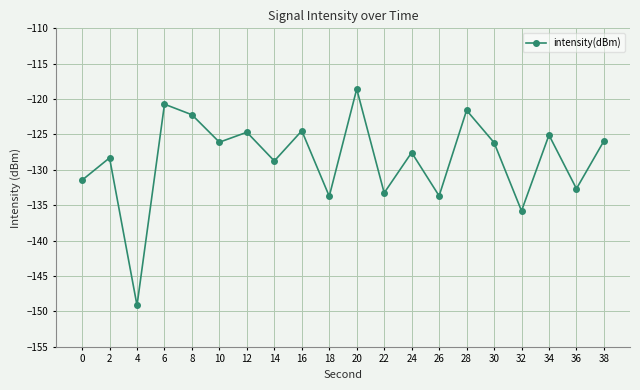

What value does the data have at 38?

-125.9